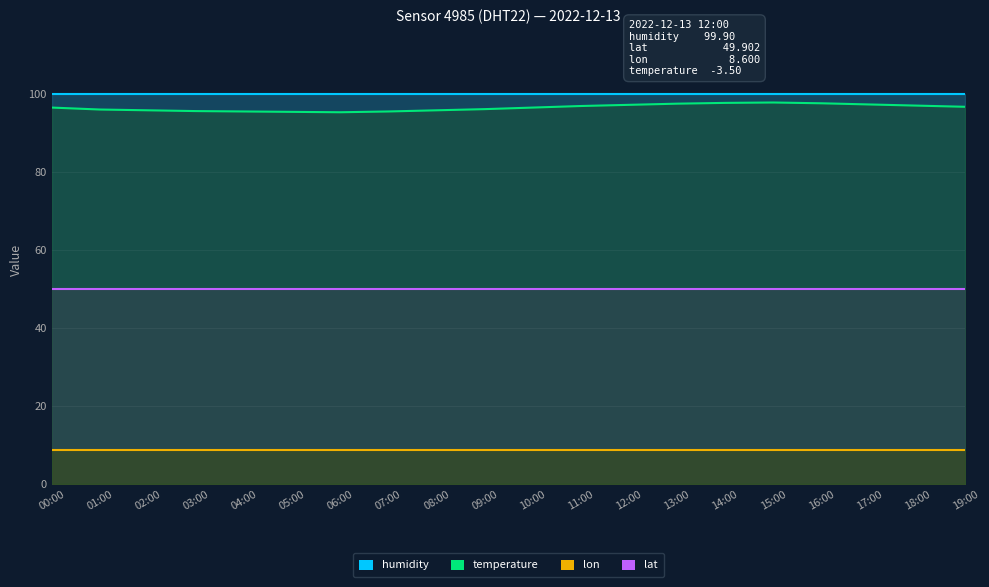

Which category has the lowest value across all series?

06:00